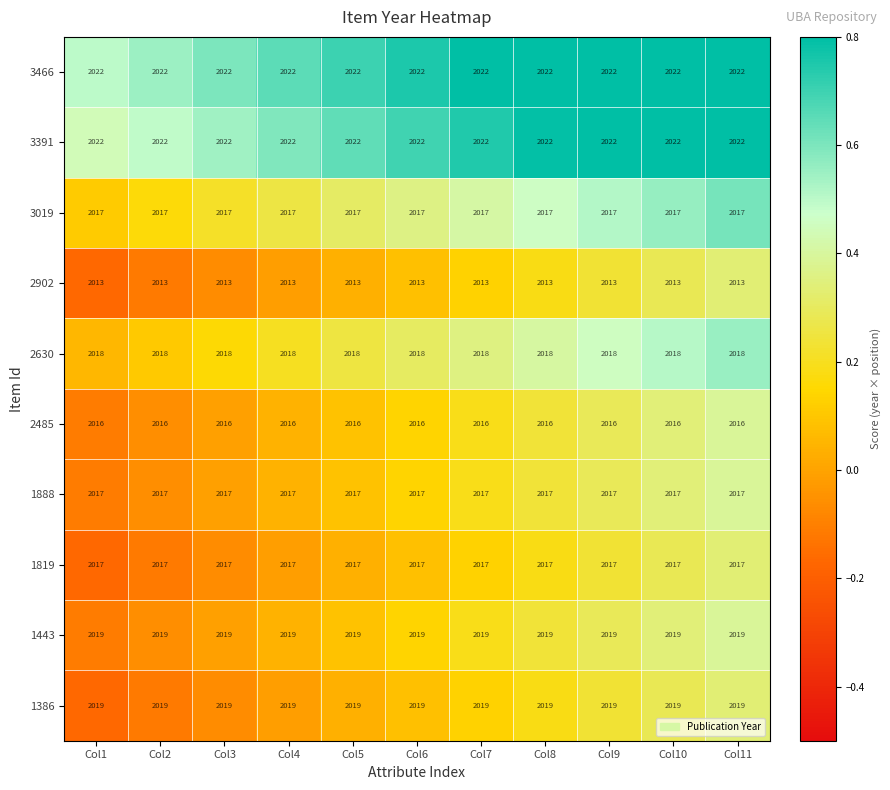

Is it true that 3466 equals 2022 at Col10?

True